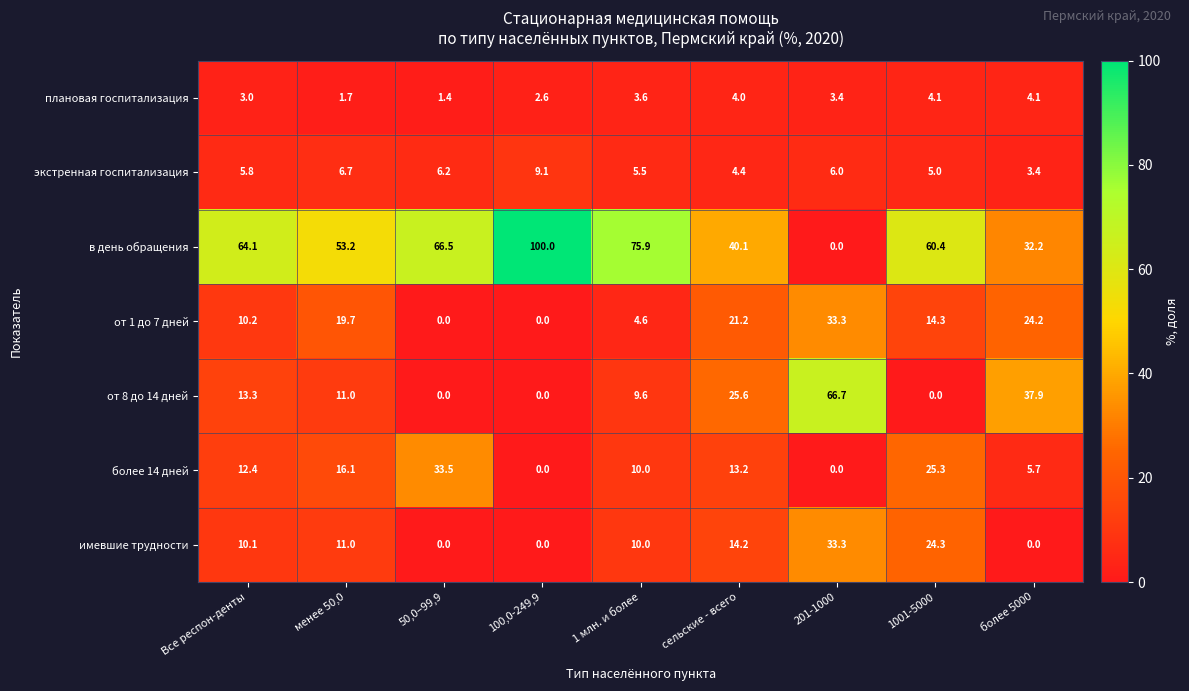

What is the greatest value displayed?

100.0